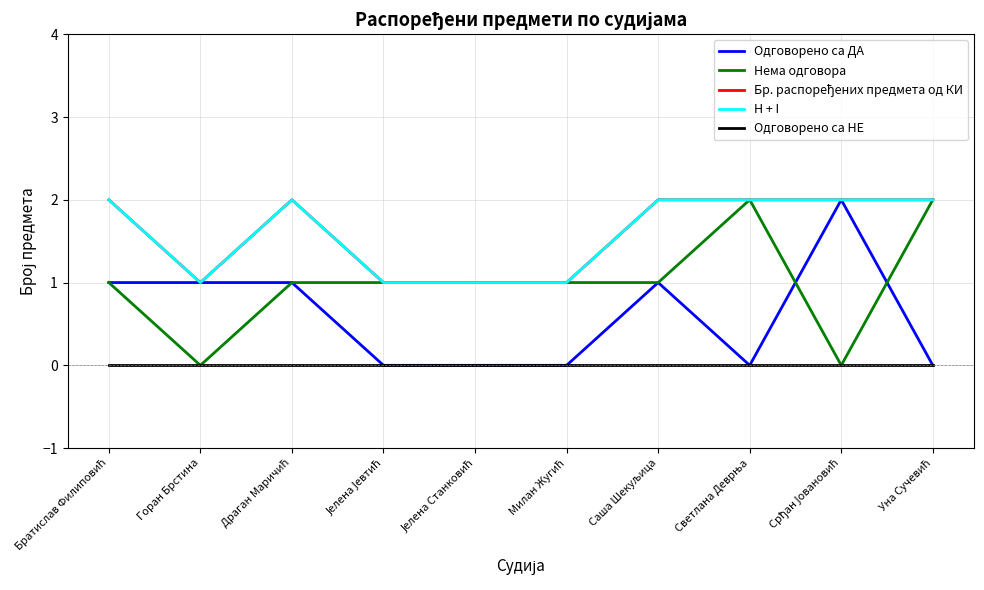

Between Драган Маричић and Горан Брстина, which is larger?

Драган Маричић